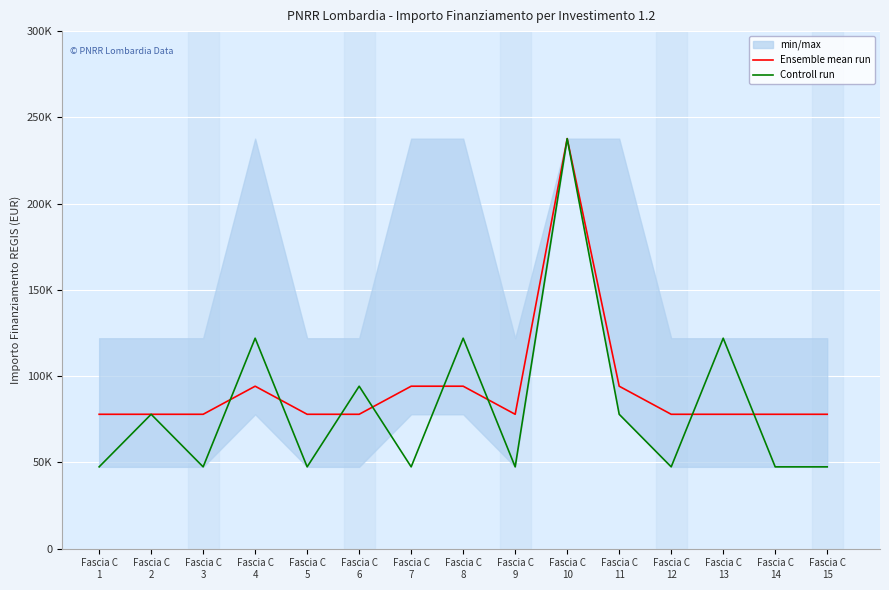

Where do Ensemble mean run and Controll run first cross each other?

Fascia C
3 and Fascia C
4